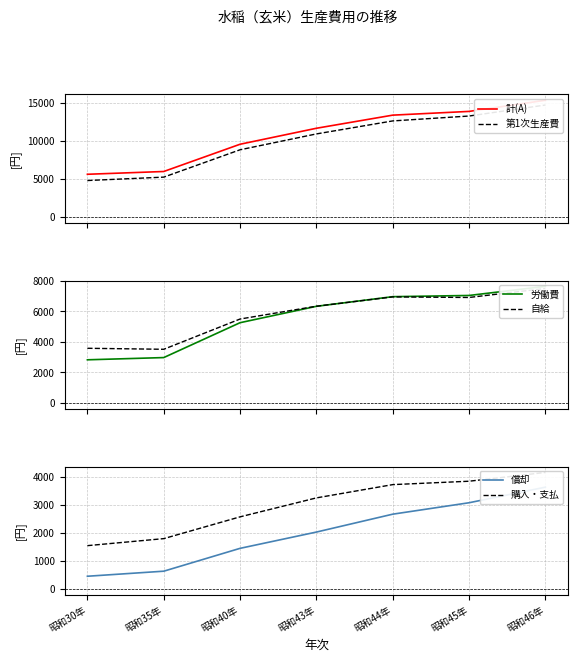

Reading left to right, list all the values displayed in this chart.

計(A): 5593	5957	9530	11625	13345	13835	15295
第1次生産費: 4773	5218	8804	10883	12587	13229	14672
労働費: 2832	2978	5263	6337	6969	7048	7645
自給: 3587	3521	5504	6344	6954	6916	7508
償却: 458	638	1452	2032	2669	3076	3631
購入・支払: 1548	1798	2574	3249	3722	3843	4156